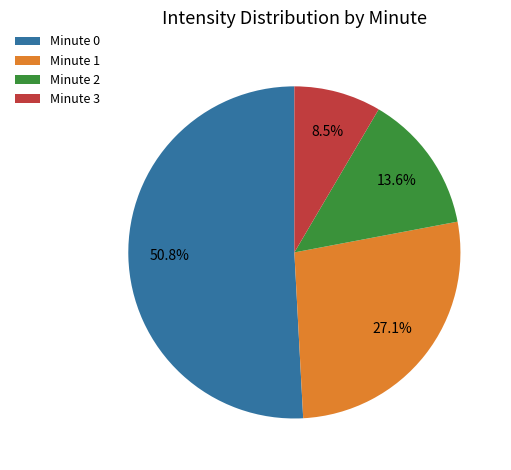

Approximately how many times larger is the value at Minute 2 compared to Minute 3?

1.6